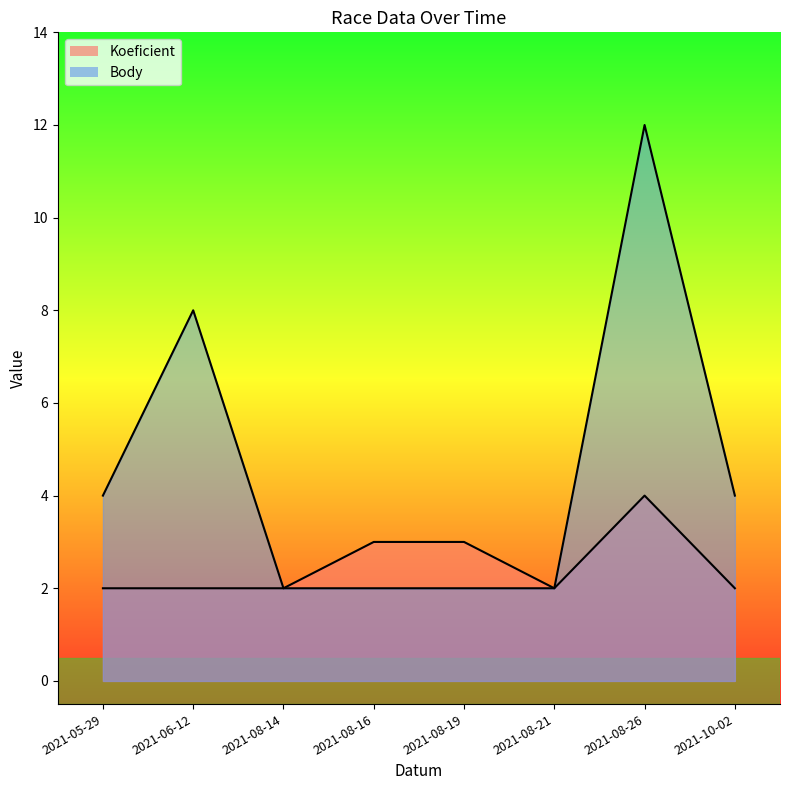

Reading left to right, what are all the values shown in this chart?

Koeficient: 2	2	2	3	3	2	4	2
Body: 4	8	2	2	2	2	12	4